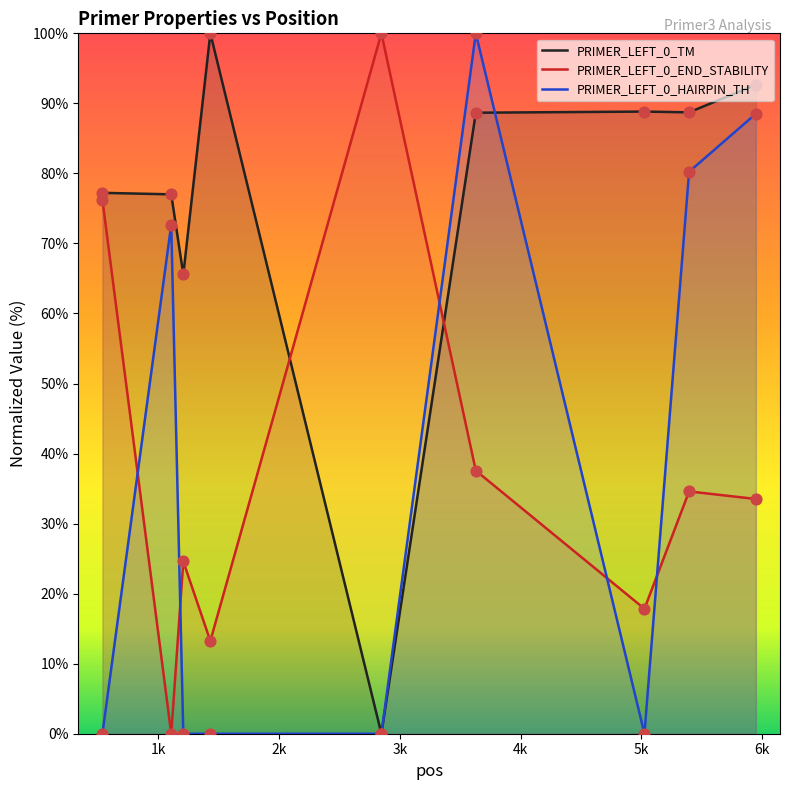

Which series reaches the maximum Y coordinate?

PRIMER_LEFT_0_TM